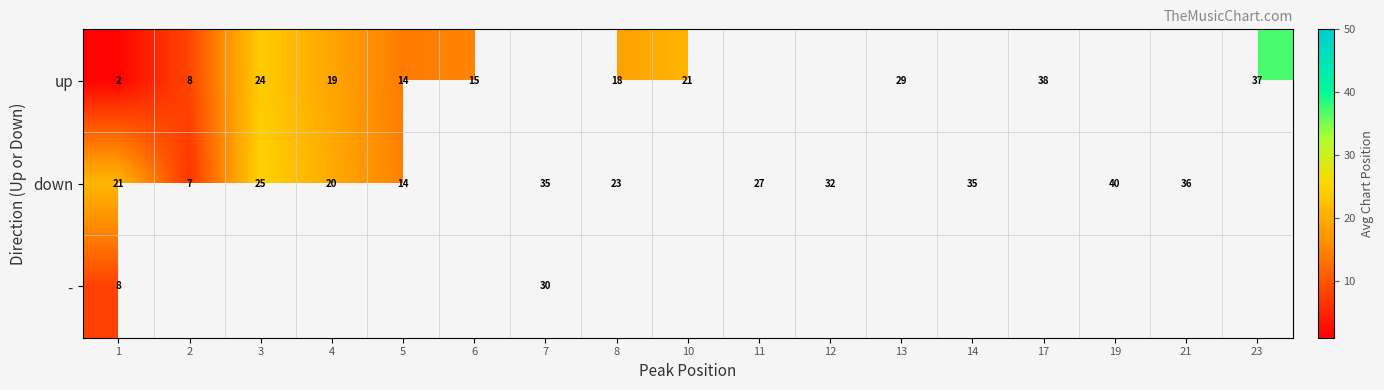

How many series are shown in this chart?

3